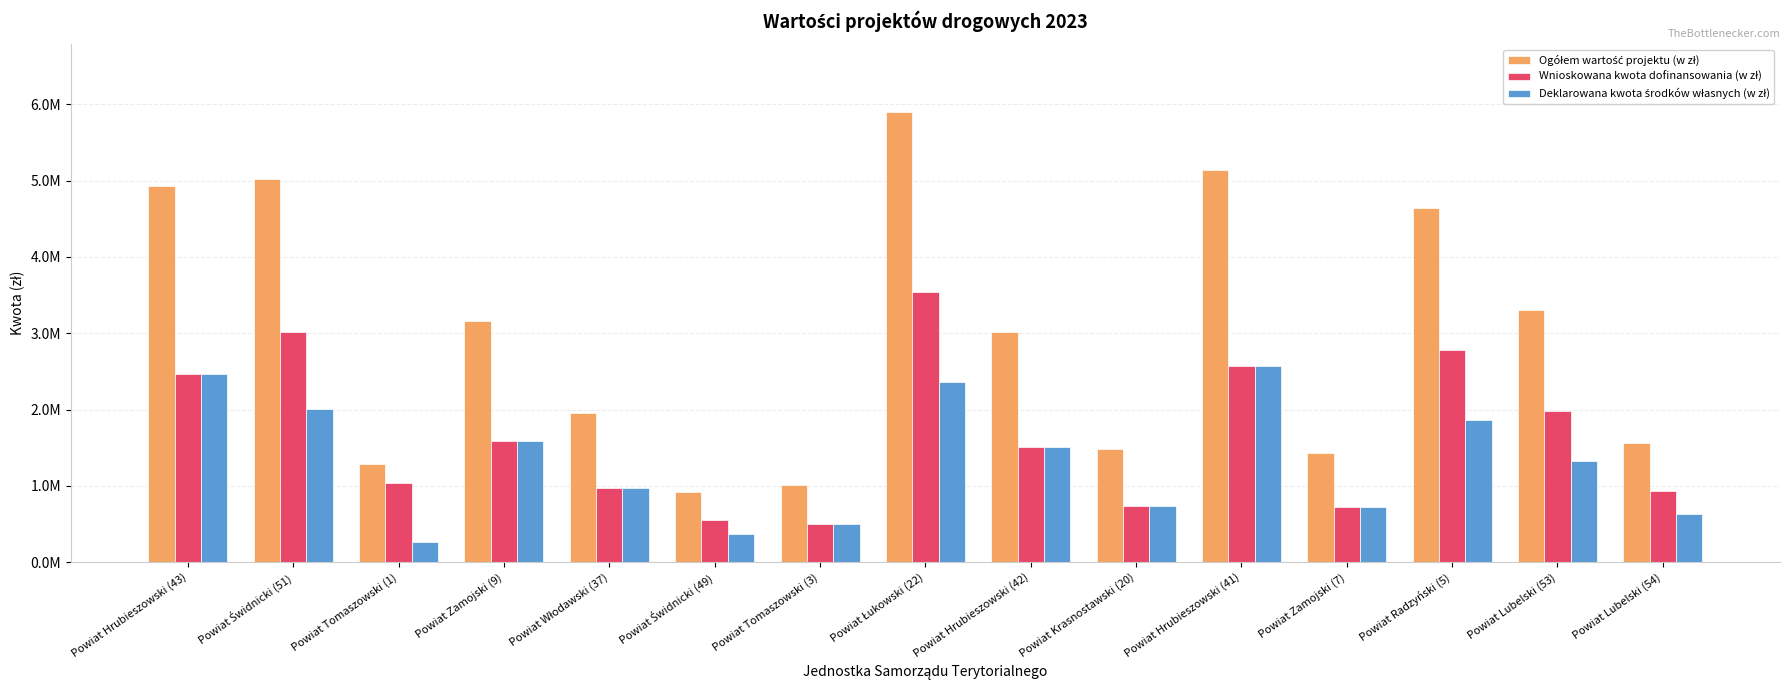

Which category has the highest value across all series?

Powiat Łukowski (22)